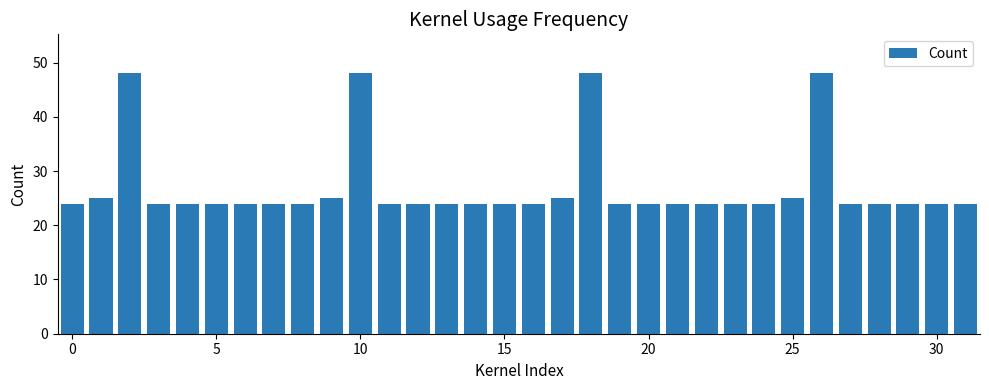

What is the minimum value shown in the chart?

24